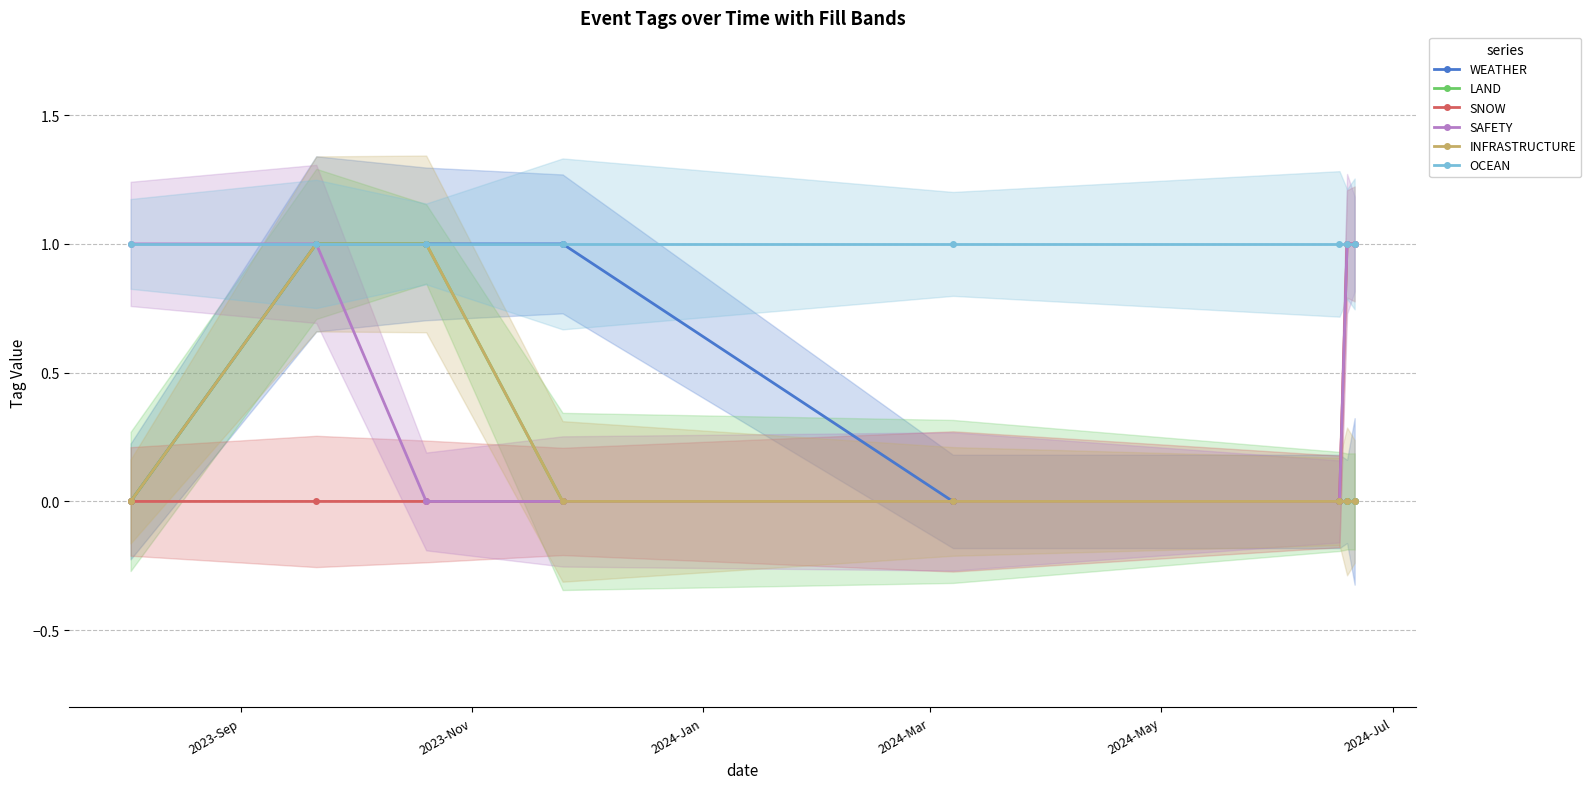

Does the chart display data point markers on the line(s)?

Yes